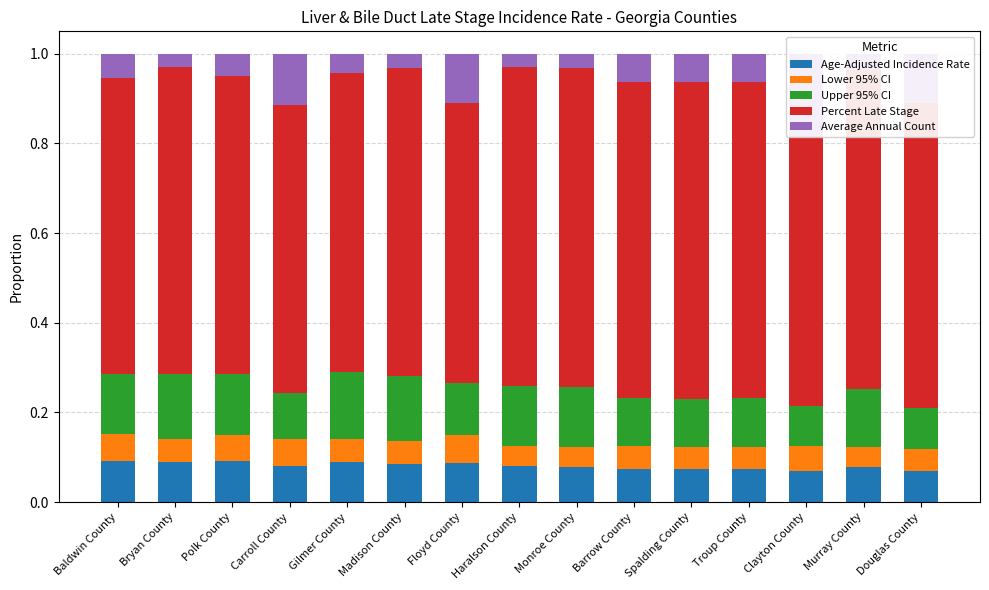

The value of Lower 95% CI at Floyd County is 0.1. True or false?

True